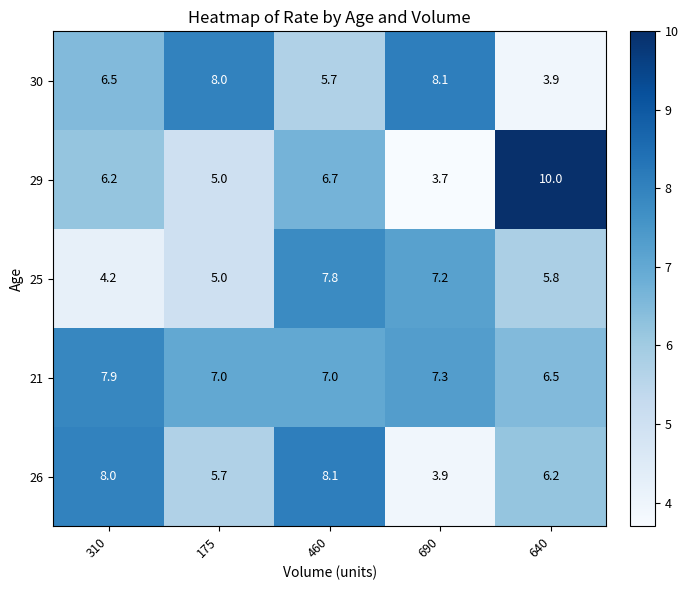

What is the average value of the 30 series?

6.4